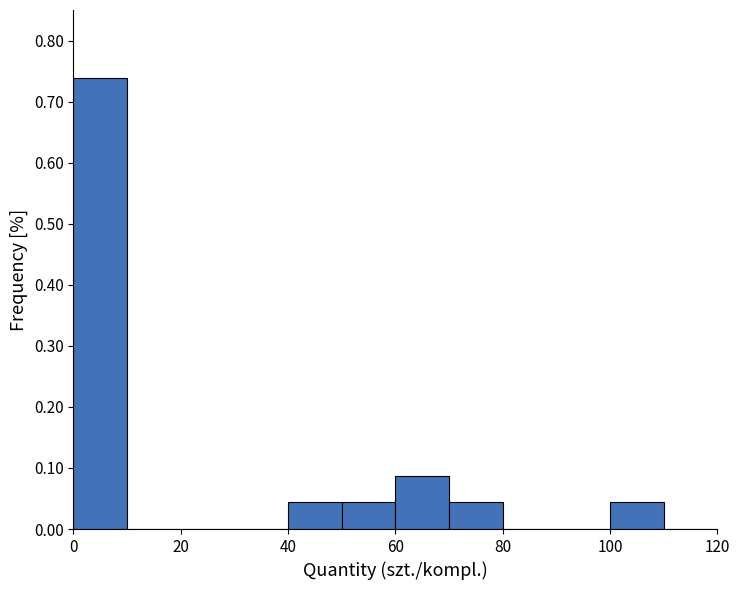

Reading left to right, list every bar in this chart as the range it spans on the x-axis followed by its height. The values are not printed on the chart, so give them approximately, as read against the axis.

0 to 10: 0.74
10 to 20: 0
20 to 30: 0
30 to 40: 0
40 to 50: 0.04
50 to 60: 0.04
60 to 70: 0.09
70 to 80: 0.04
80 to 90: 0
90 to 100: 0
100 to 110: 0.04
110 to 120: 0